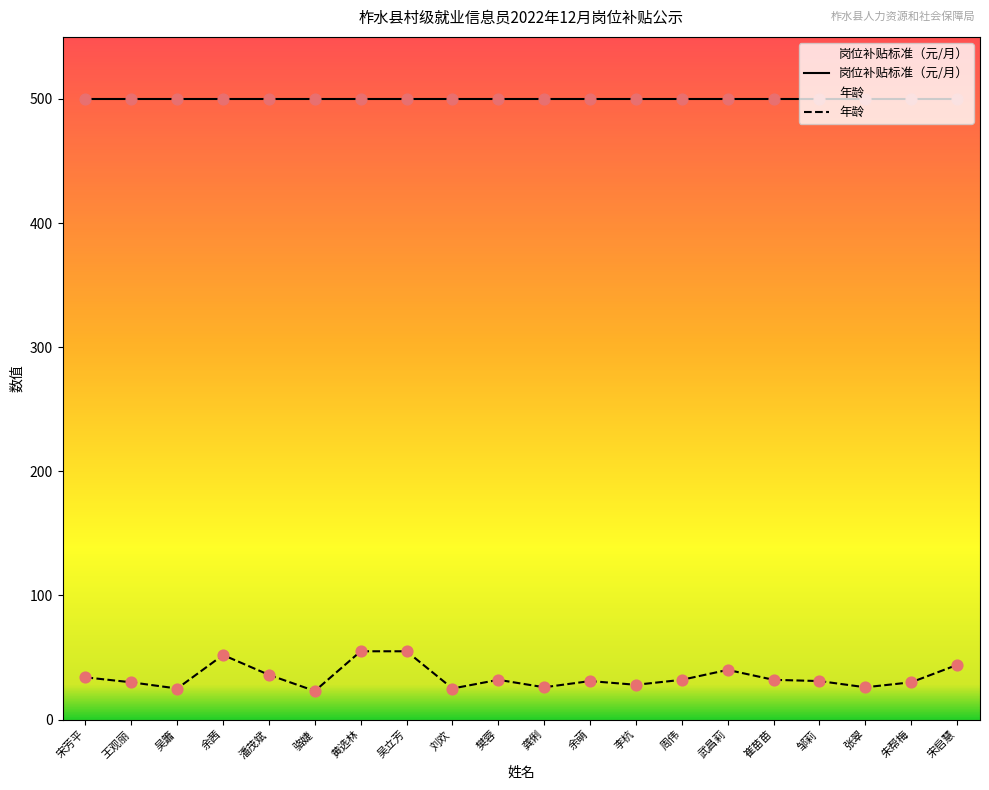

What is the change in value from 吴簫 to 潘茂斌?

+11